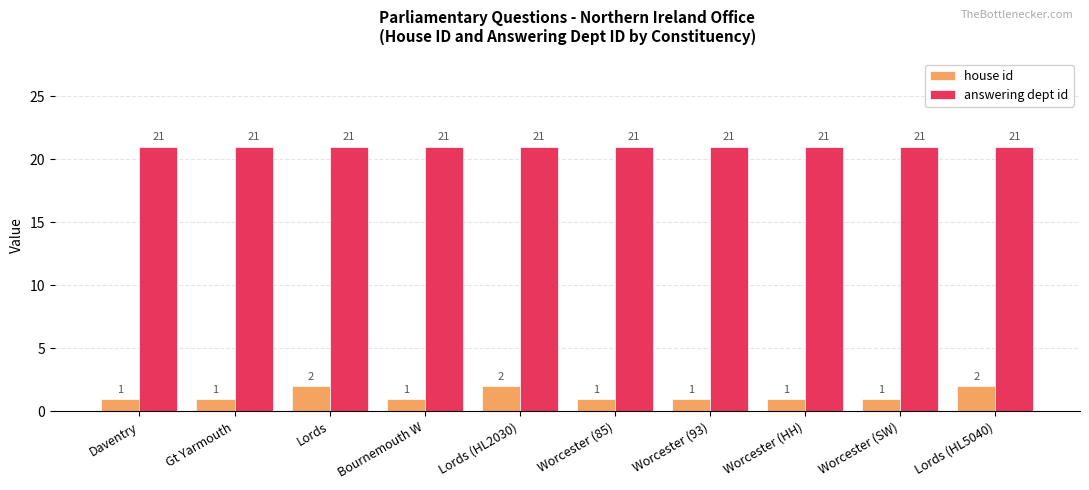

What is the greatest value displayed?

21